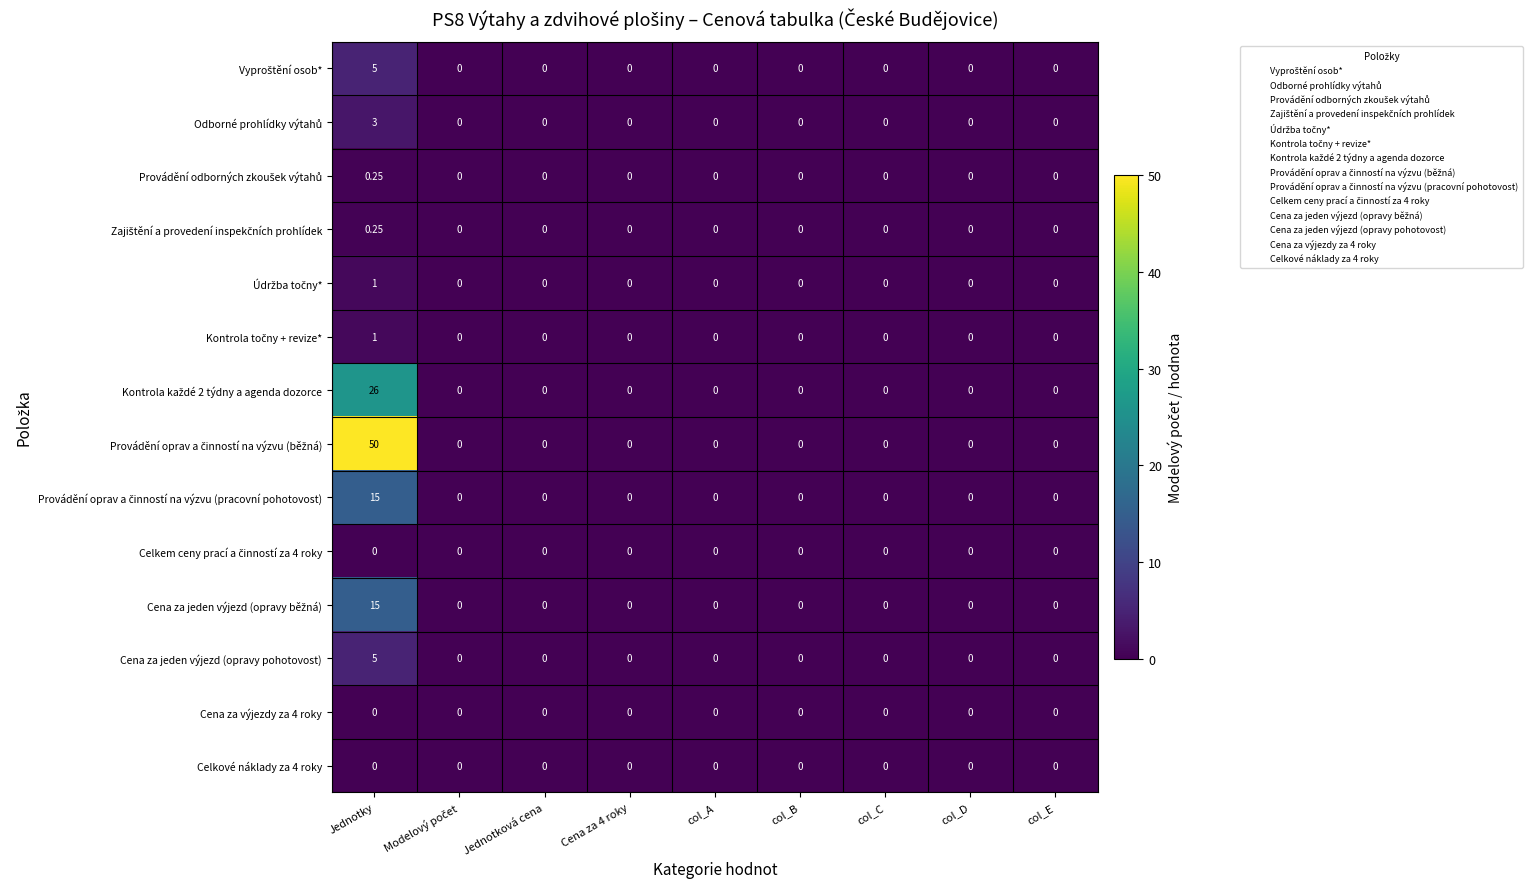

How many distinct data groups are displayed?

14